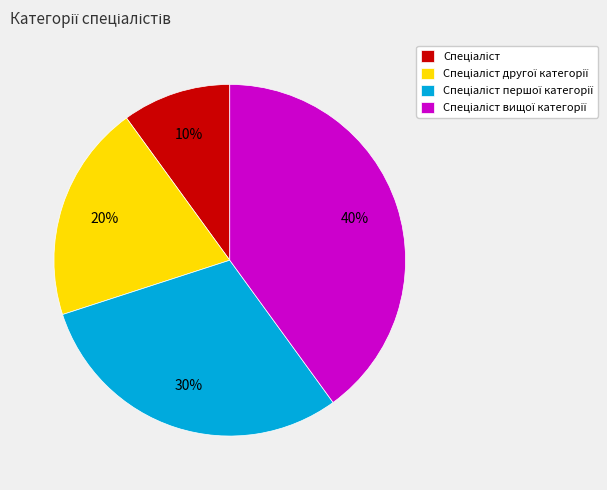

Is there any slice that represents more than half of the pie?

No